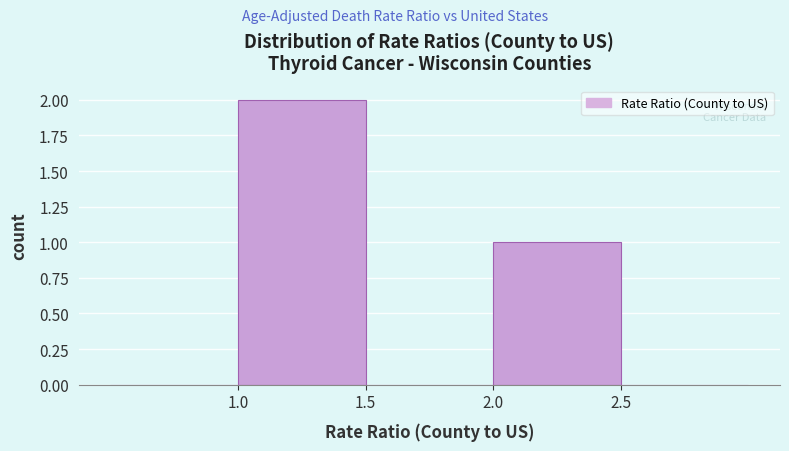

Reading left to right, transcribe this chart: for each bar, give the range it covers on the x-axis and its height. The values are not printed on the chart, so give them approximately, as read against the axis.

0.5 to 1.0: 0
1.0 to 1.5: 2
1.5 to 2.0: 0
2.0 to 2.5: 1
2.5 to 3.0: 0